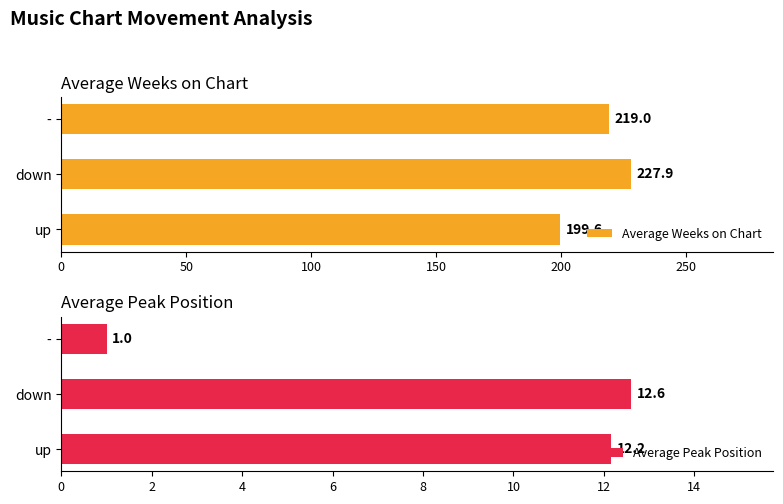

The Average Weeks on Chart series shows 199.6 at up. True or false?

True